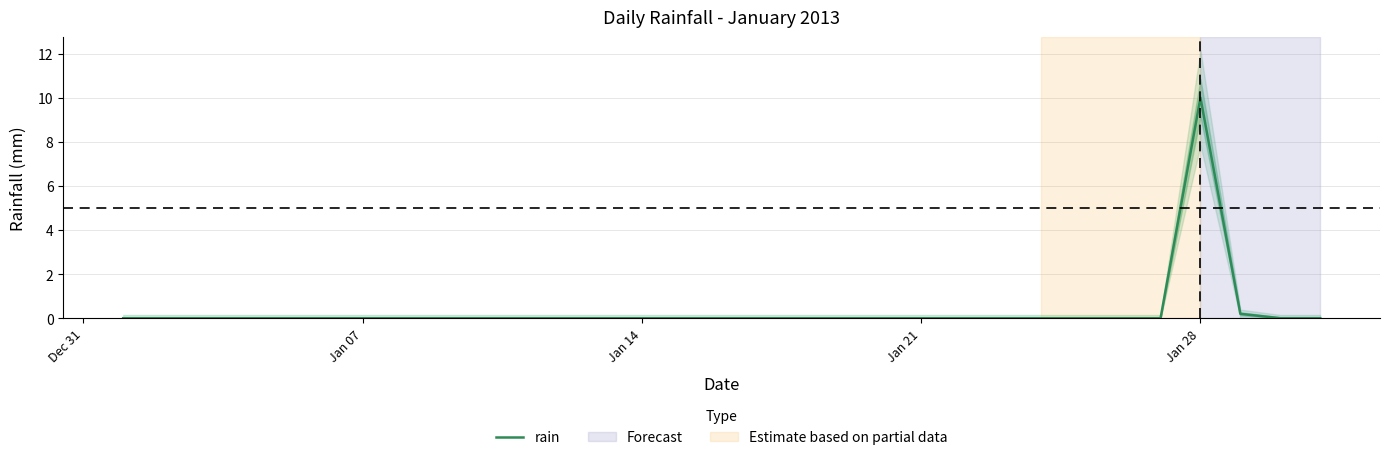

The value of rain at Jan 14 is 0.0. True or false?

True